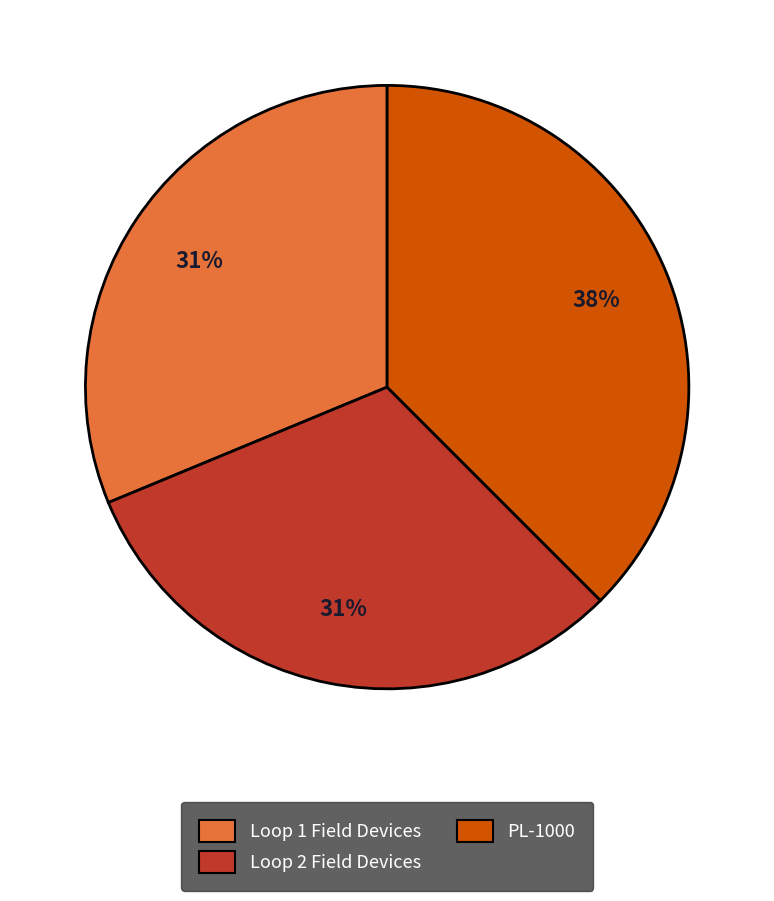

Is there any slice that represents more than half of the pie?

No